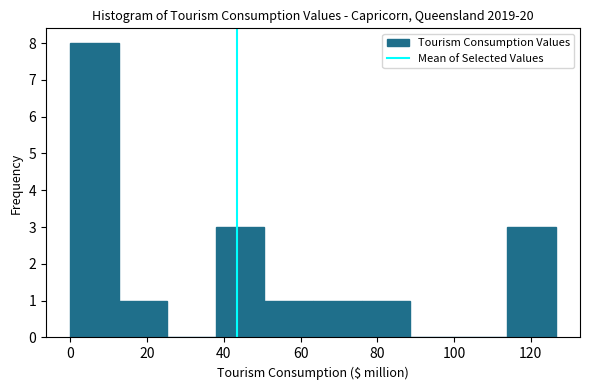

Reading left to right, list every bar in this chart as the range it spans on the x-axis followed by its height. Neither the bar edges nor the heights are printed on the chart, so give them approximately, as read against the axes.

0 to 12: 8
12 to 26: 1
26 to 38: 0
38 to 50: 3
50 to 64: 1
64 to 76: 1
76 to 88: 1
88 to 102: 0
102 to 114: 0
114 to 126: 3